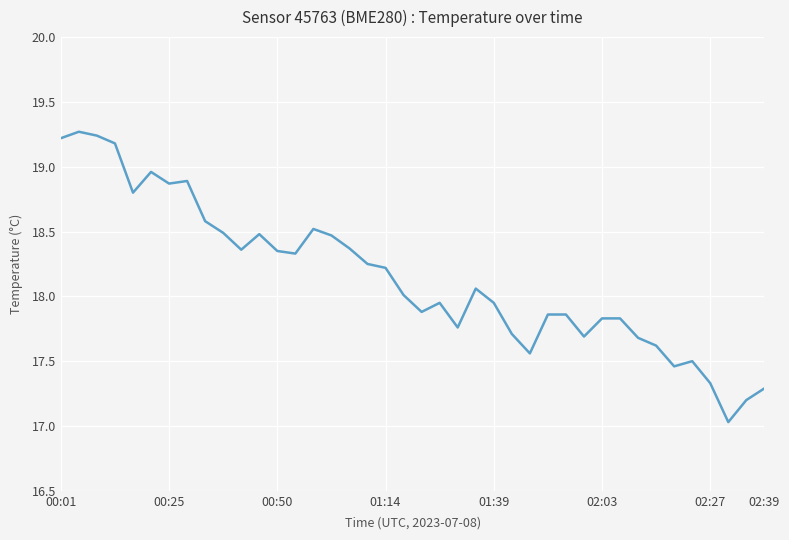

What is the greatest value displayed?

19.3